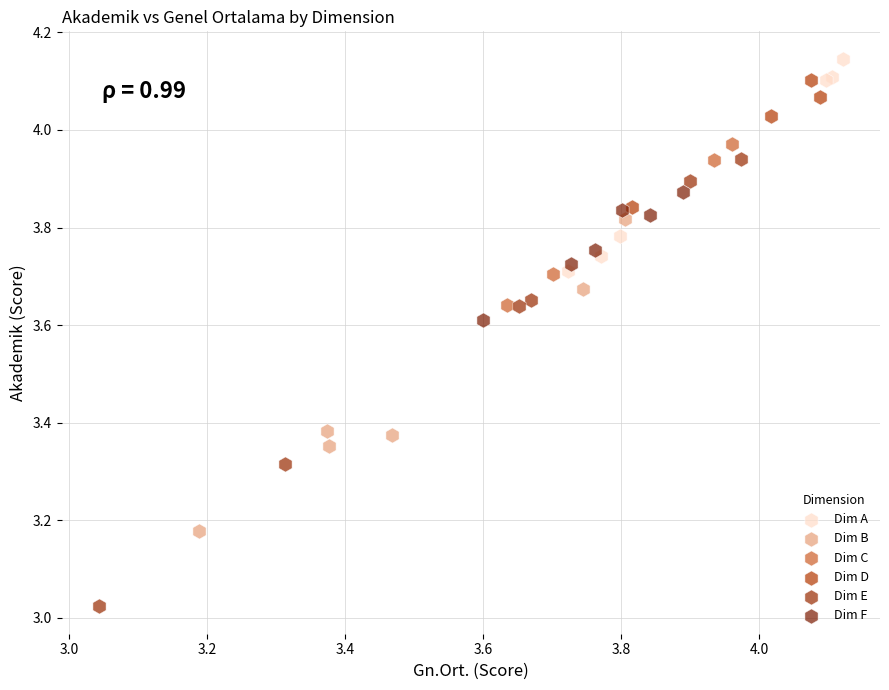

Which series has the largest Y range (max minus min)?

Dim E